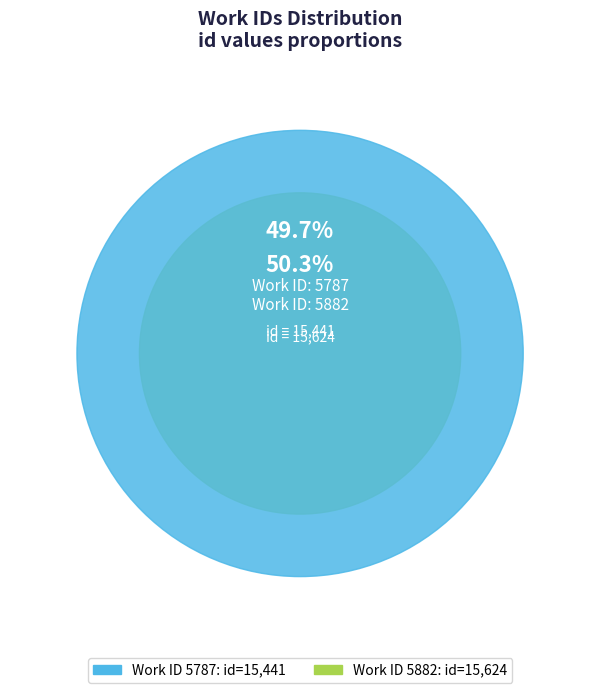

Which slice is the smallest?

5787